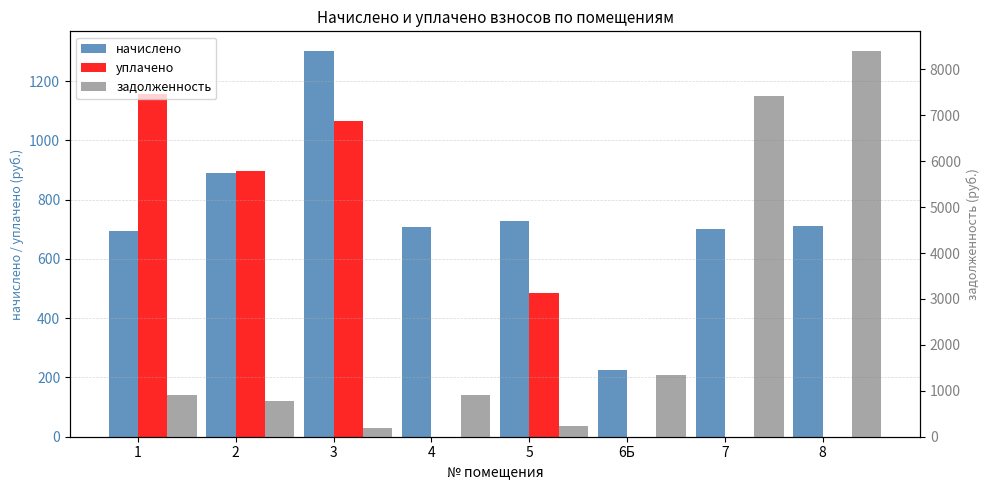

How many data points in начислено are less than 709?

4